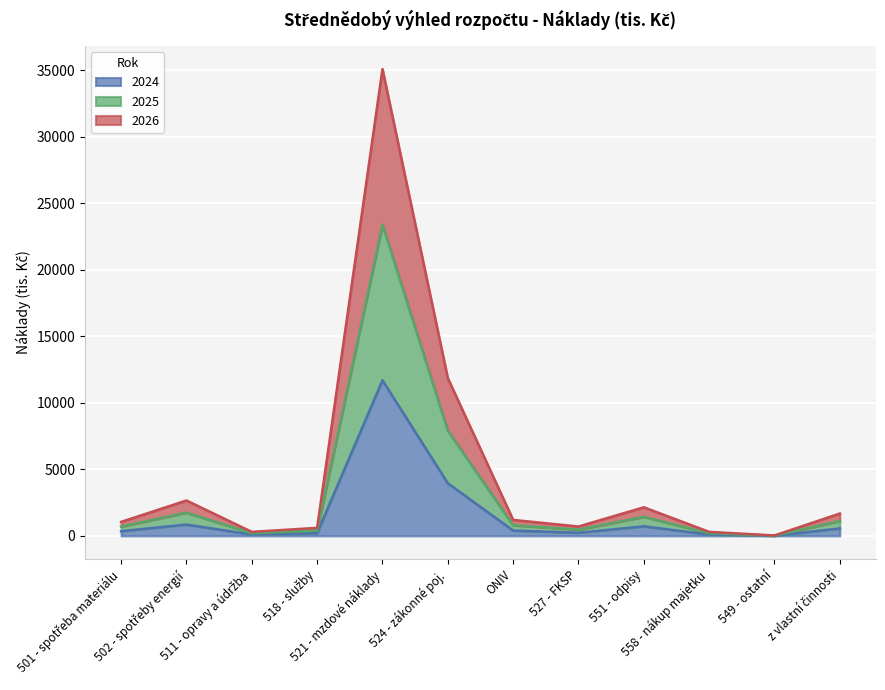

How many lines are shown in the chart?

3